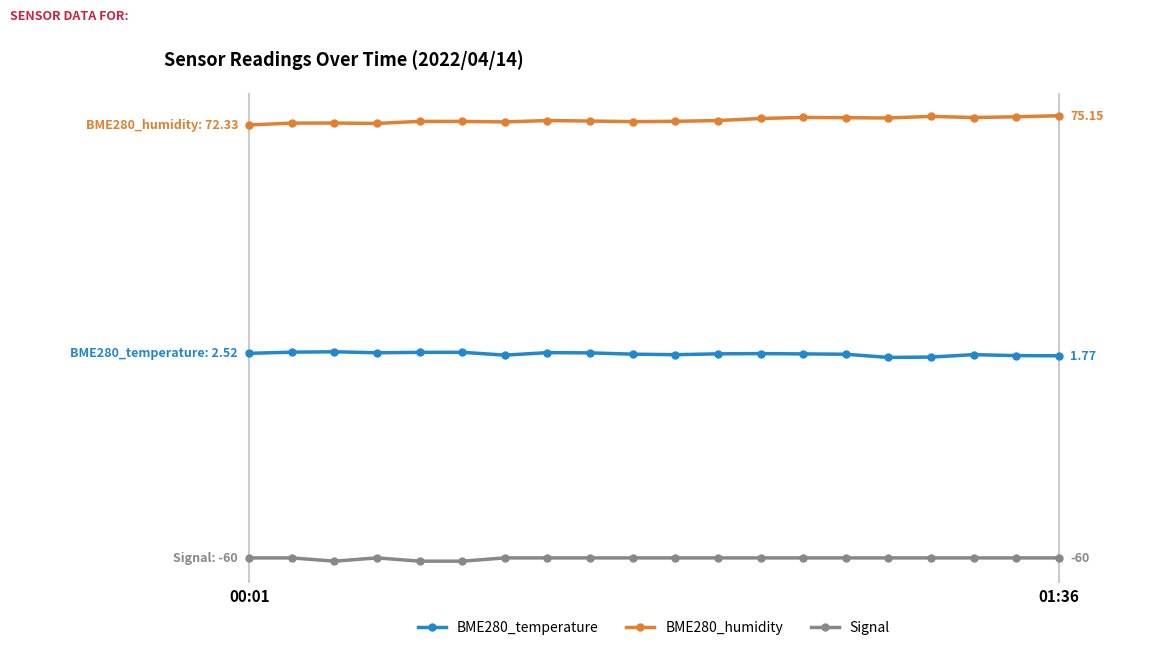

Which series has the widest spread of values?

BME280_humidity